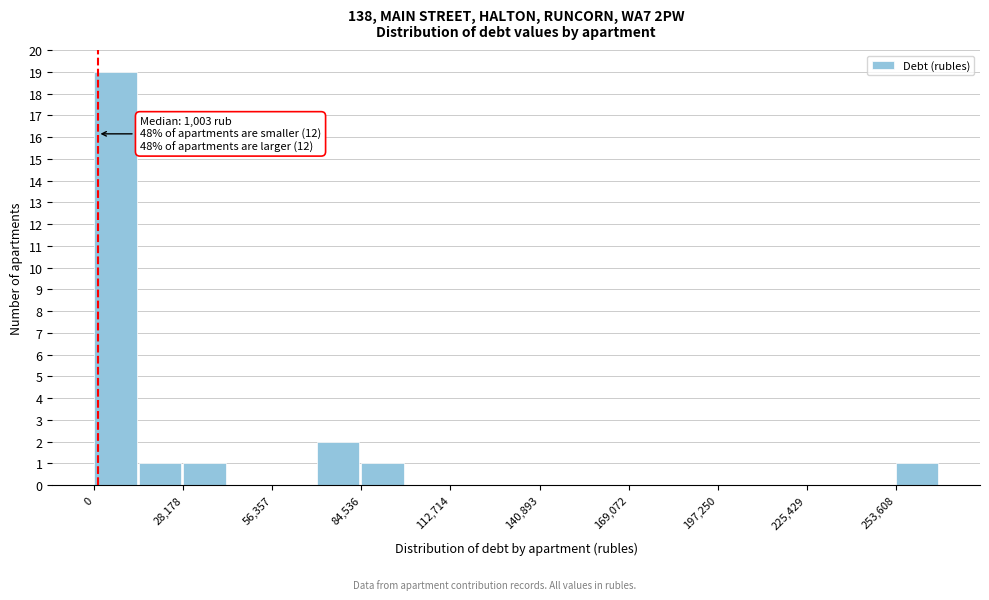

Around what value on the x-axis is the tallest bar? Give the approximate position of its centre, as read against the axis.

5000